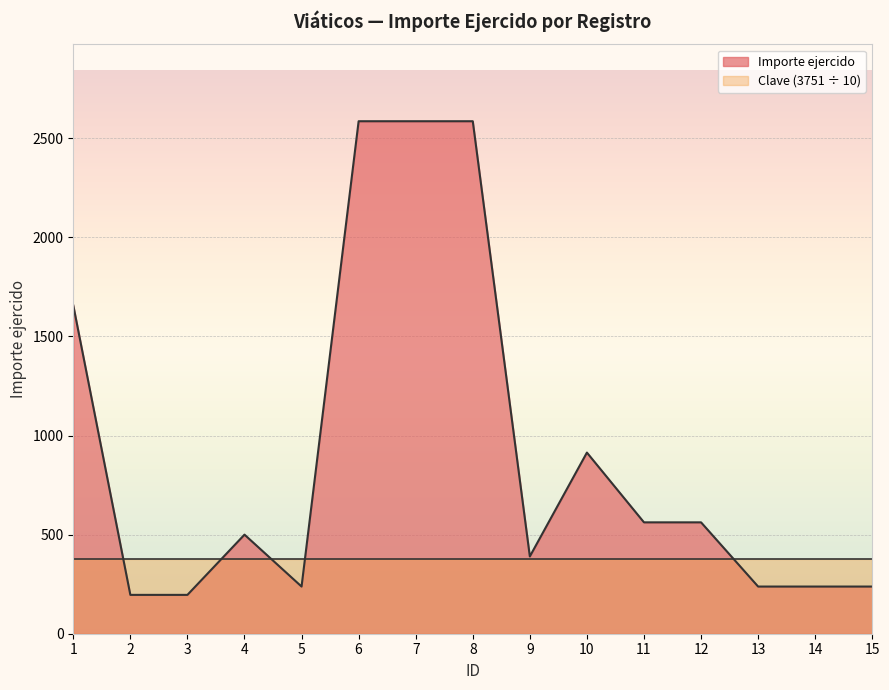

Reading right to left, extract all data points from this chart.

238	238	238	562	562	914	390	2586	2586	2586	238	500	196	196	1657